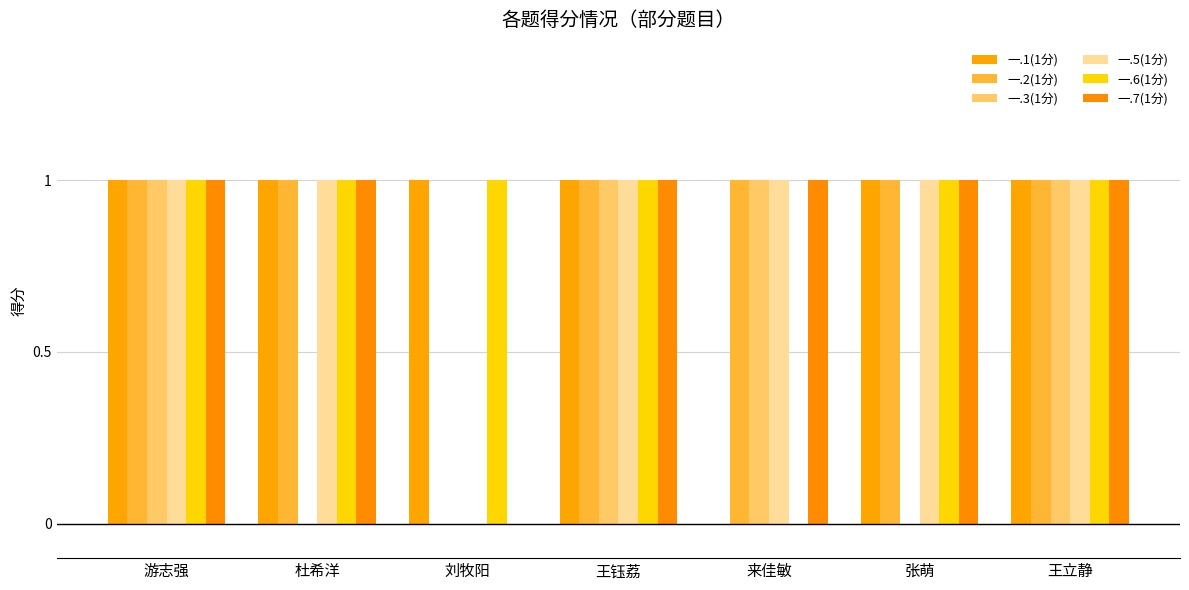

At which category is the sum across all series the highest?

游志强